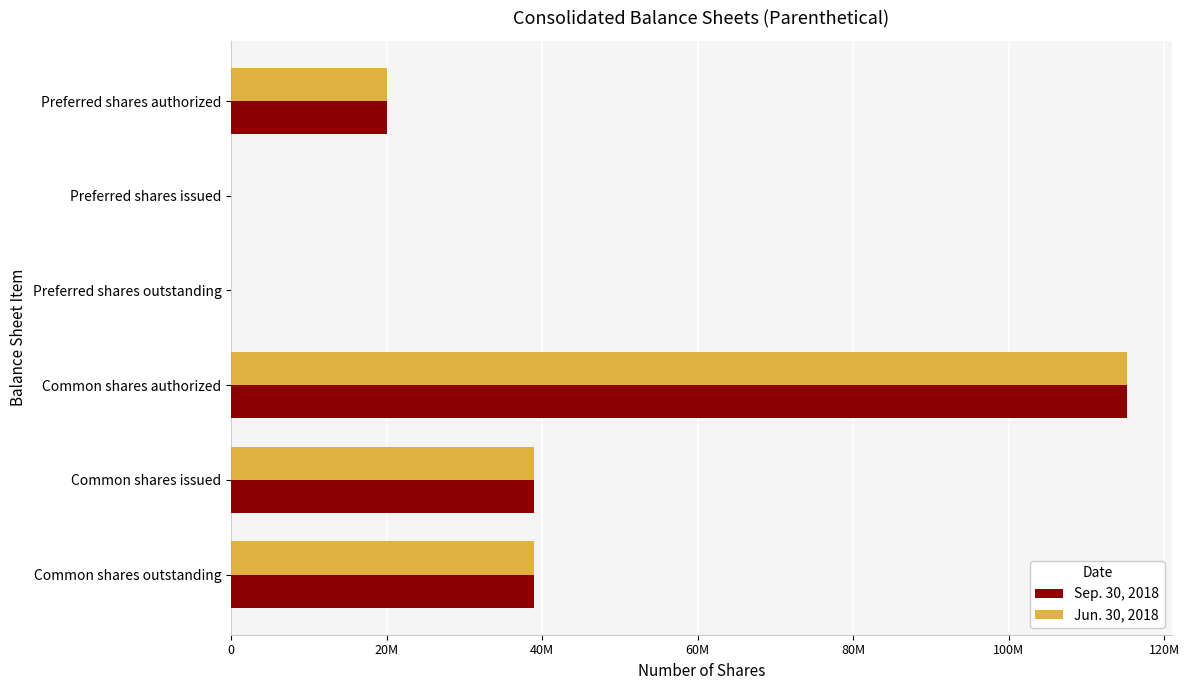

What are all the series names shown in the legend?

Sep. 30, 2018, Jun. 30, 2018